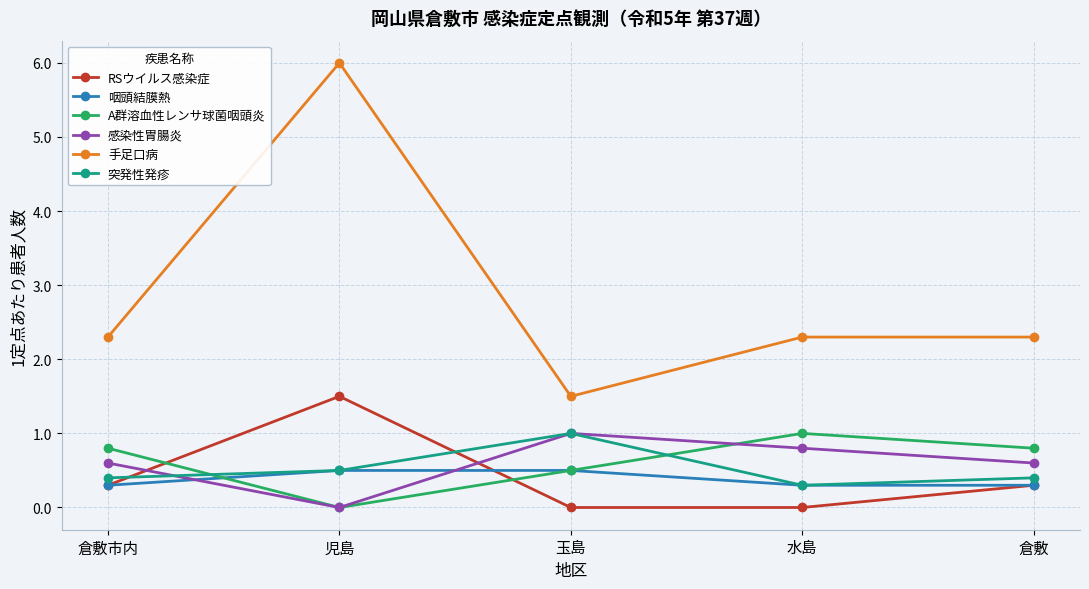

True or false: A群溶血性レンサ球菌咽頭炎 and 手足口病 intersect in this chart.

False